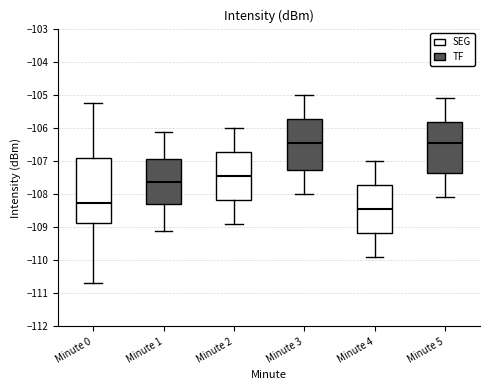

Reading left to right, transcribe this box plot: for each box, give where its median line is, the range the box spans, and where its two whiskers end, as read against the y-axis. The values are not printed on the chart, so give them approximately, as read against the axis.

Minute 0: median -108.3, box -108.9 to -106.9, whiskers -110.7 to -105.3
Minute 1: median -107.6, box -108.3 to -106.9, whiskers -109.1 to -106.1
Minute 2: median -107.4, box -108.2 to -106.7, whiskers -108.9 to -106.0
Minute 3: median -106.4, box -107.3 to -105.7, whiskers -108.0 to -105.0
Minute 4: median -108.4, box -109.2 to -107.7, whiskers -109.9 to -107.0
Minute 5: median -106.4, box -107.4 to -105.8, whiskers -108.1 to -105.1